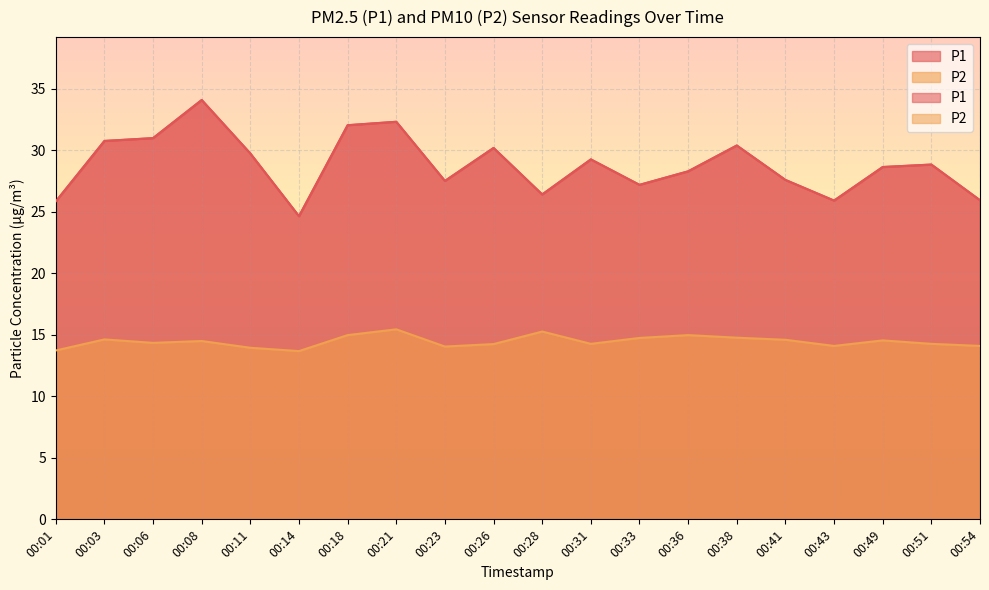

At which label is P1 closest to 29?

00:51